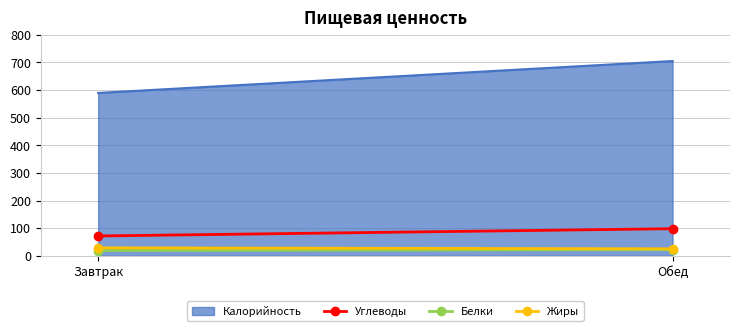

Which label corresponds to the largest value in the chart?

Обед